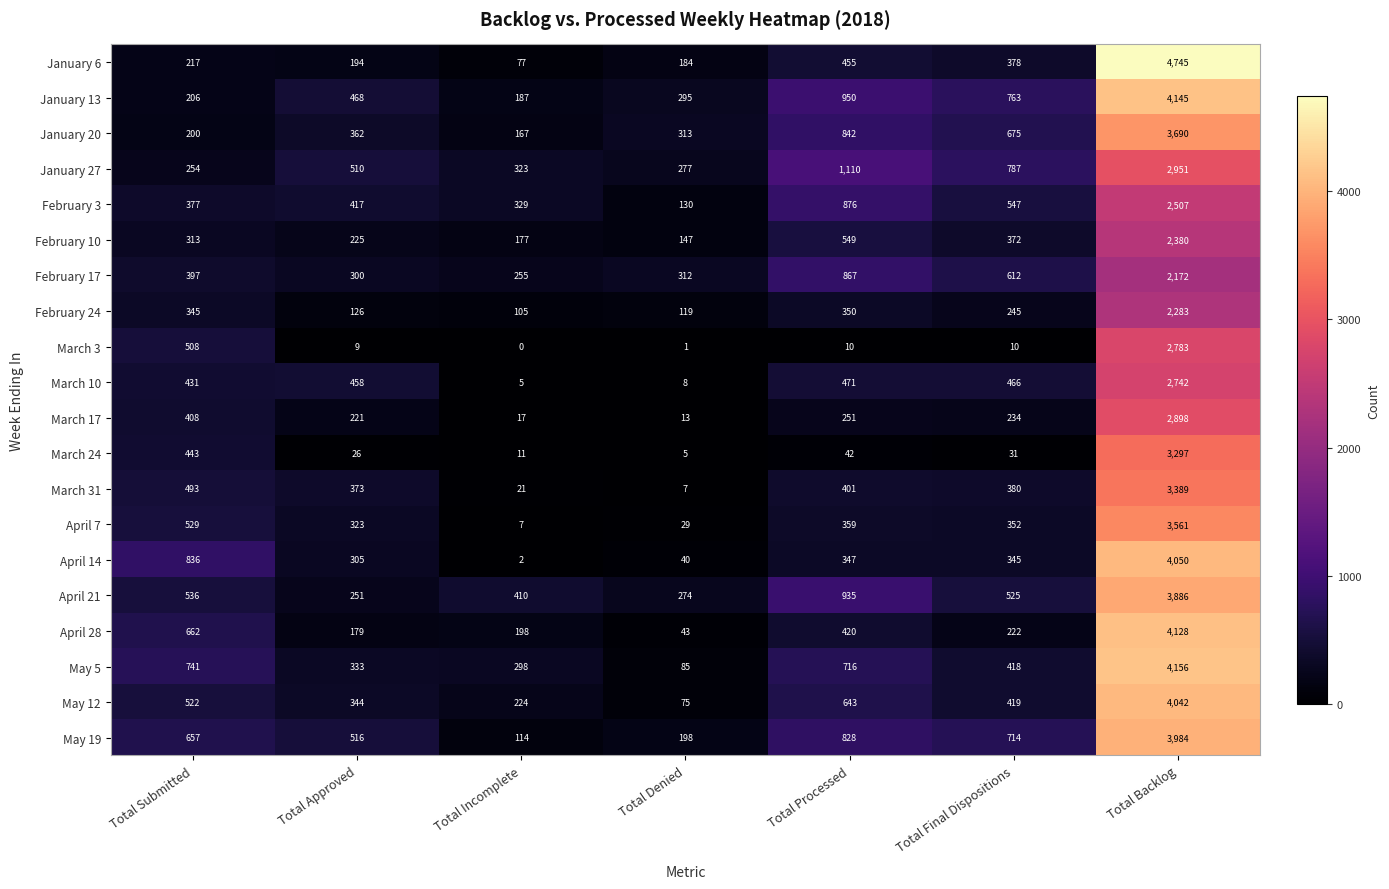

Which category has the highest value in the January 6 series?

Total Backlog